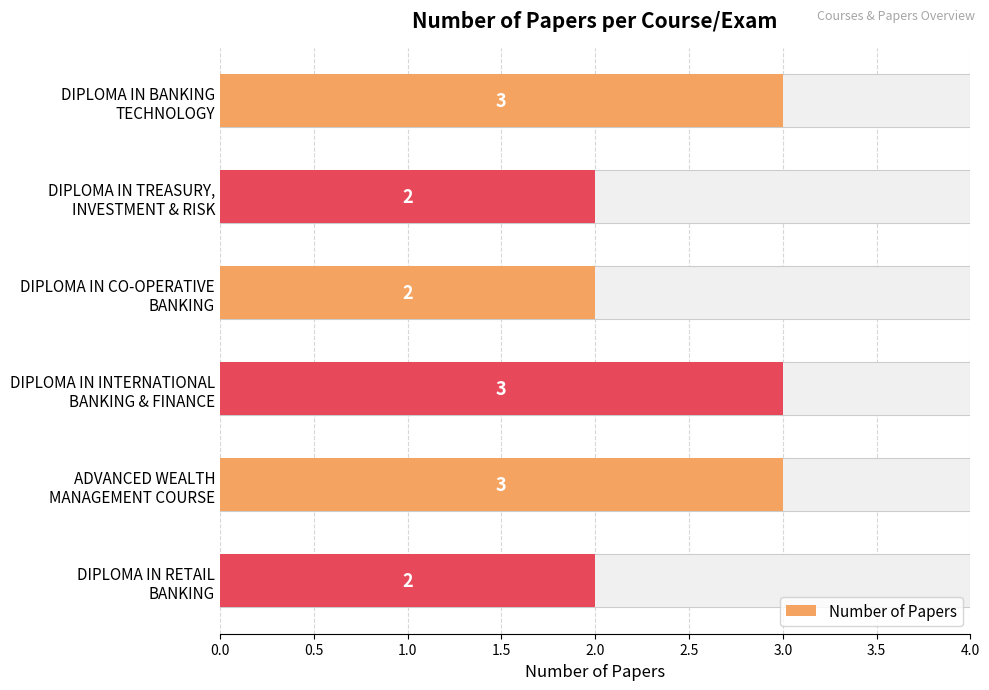

True or false: the data shows 3 at DIPLOMA IN INTERNATIONAL BANKING & FINANCE.

True